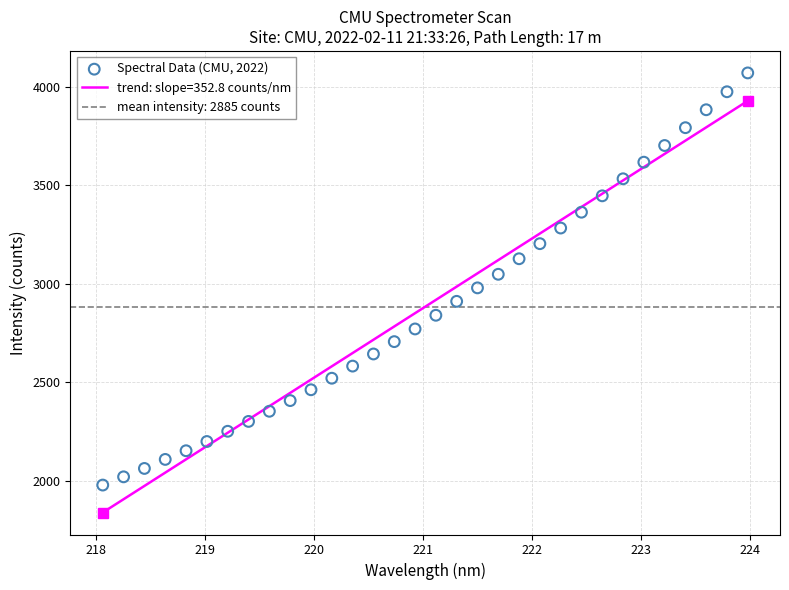

What is the range of X values (max minus min)?

5.9